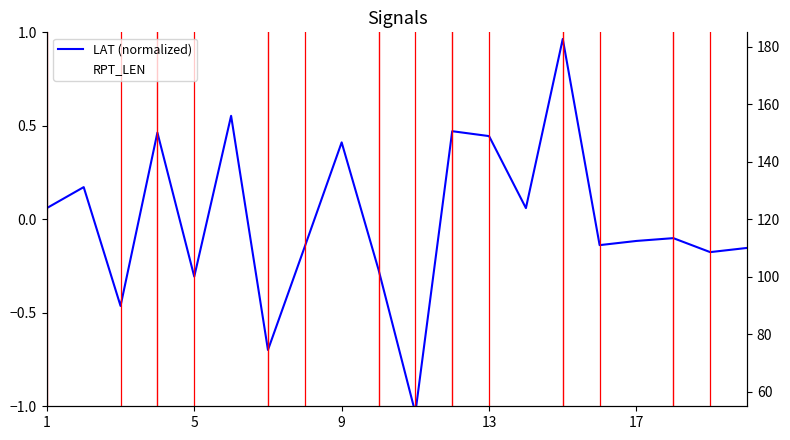

The value of RPT_LEN at 13 is 49.0. True or false?

True